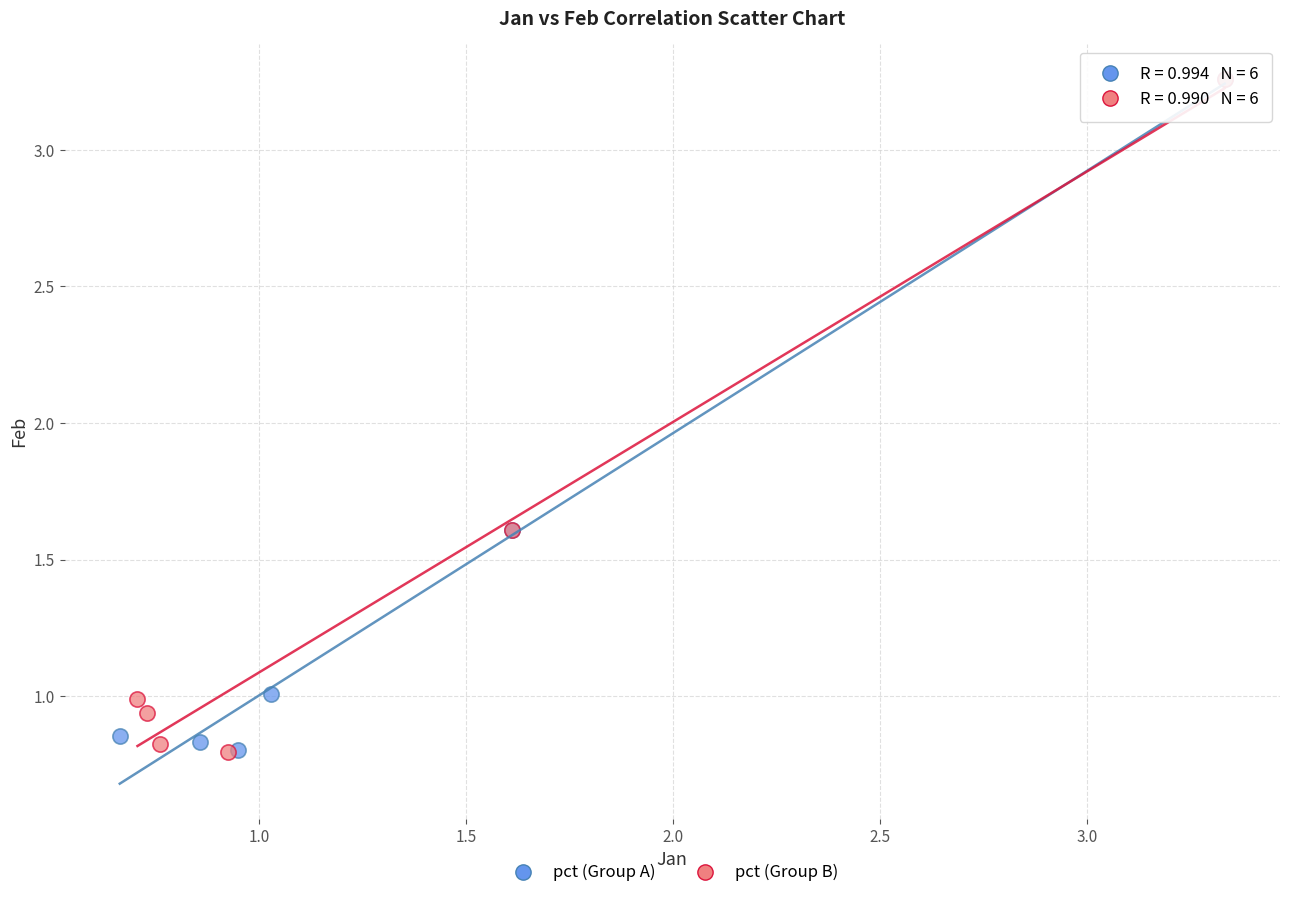

What are all the series names shown in the legend?

pct (Group A), pct (Group B)